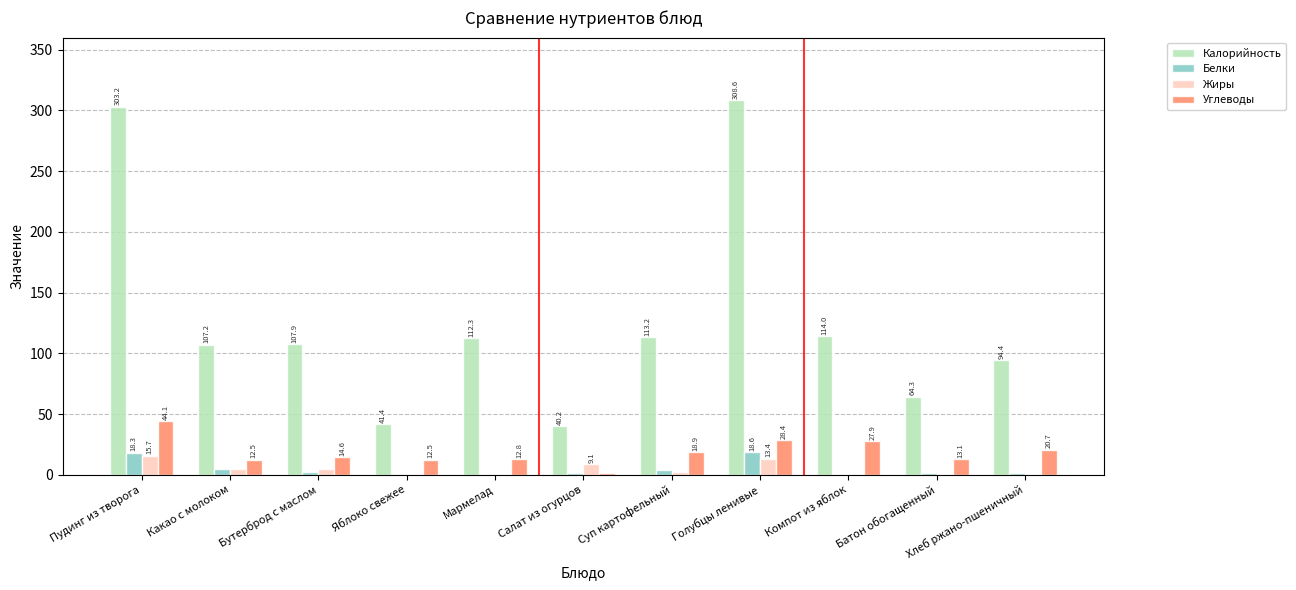

Where is Белки nearest to the value 9?

Какао с молоком